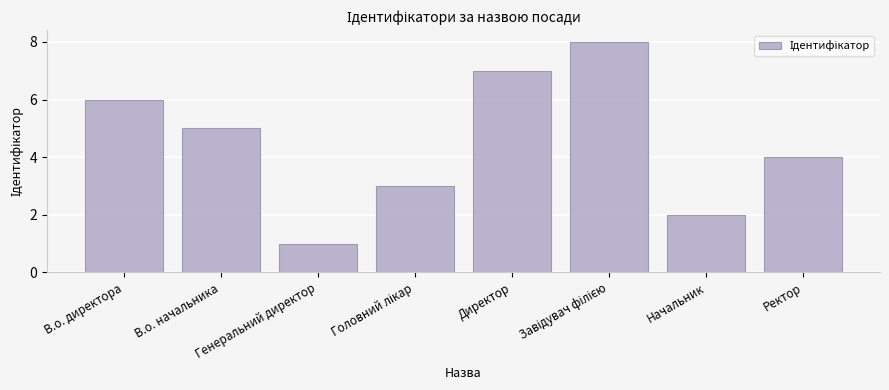

What is the maximum value shown in the chart?

8